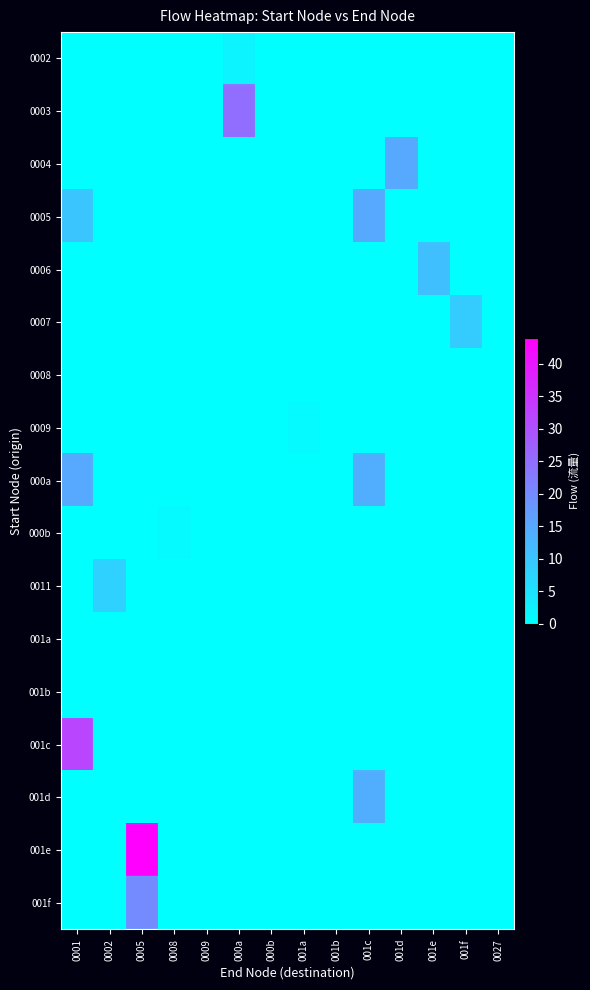

Reading left to right, list all the values displayed in this chart.

0002: 0001=0	0002=0	0005=0	0008=0	0009=0	000a=2	000b=0	001a=0	001b=0	001c=0	001d=0	001e=0	001f=0	0027=0
0003: 0001=0	0002=0	0005=0	0008=0	0009=0	000a=25	000b=0	001a=0	001b=0	001c=0	001d=0	001e=0	001f=0	0027=0
0004: 0001=0	0002=0	0005=0	0008=0	0009=0	000a=0	000b=0	001a=0	001b=0	001c=0	001d=15	001e=0	001f=0	0027=0
0005: 0001=10	0002=0	0005=0	0008=0	0009=0	000a=0	000b=0	001a=0	001b=0	001c=15	001d=0	001e=0	001f=0	0027=0
0006: 0001=0	0002=0	0005=0	0008=0	0009=0	000a=0	000b=0	001a=0	001b=0	001c=0	001d=0	001e=11	001f=0	0027=0
0007: 0001=0	0002=0	0005=0	0008=0	0009=0	000a=0	000b=0	001a=0	001b=0	001c=0	001d=0	001e=0	001f=9	0027=0
0008: 0001=0	0002=0	0005=0	0008=0	0009=0	000a=0	000b=0	001a=0	001b=0	001c=0	001d=0	001e=0	001f=0	0027=0
0009: 0001=0	0002=0	0005=0	0008=0	0009=0	000a=0	000b=0	001a=1	001b=0	001c=0	001d=0	001e=0	001f=0	0027=0
000a: 0001=15	0002=0	0005=0	0008=0	0009=0	000a=0	000b=0	001a=0	001b=0	001c=14	001d=0	001e=0	001f=0	0027=0
000b: 0001=0	0002=0	0005=0	0008=1	0009=0	000a=0	000b=0	001a=0	001b=0	001c=0	001d=0	001e=0	001f=0	0027=0
0011: 0001=0	0002=8	0005=0	0008=0	0009=0	000a=0	000b=0	001a=0	001b=0	001c=0	001d=0	001e=0	001f=0	0027=0
001a: 0001=0	0002=0	0005=0	0008=0	0009=0	000a=0	000b=0	001a=0	001b=0	001c=0	001d=0	001e=0	001f=0	0027=0
001b: 0001=0	0002=0	0005=0	0008=0	0009=0	000a=0	000b=0	001a=0	001b=0	001c=0	001d=0	001e=0	001f=0	0027=0
001c: 0001=32	0002=0	0005=0	0008=0	0009=0	000a=0	000b=0	001a=0	001b=0	001c=0	001d=0	001e=0	001f=0	0027=0
001d: 0001=0	0002=0	0005=0	0008=0	0009=0	000a=0	000b=0	001a=0	001b=0	001c=14	001d=0	001e=0	001f=0	0027=0
001e: 0001=0	0002=0	0005=44	0008=0	0009=0	000a=0	000b=0	001a=0	001b=0	001c=0	001d=0	001e=0	001f=0	0027=0
001f: 0001=0	0002=0	0005=20	0008=0	0009=0	000a=0	000b=0	001a=0	001b=0	001c=0	001d=0	001e=0	001f=0	0027=0